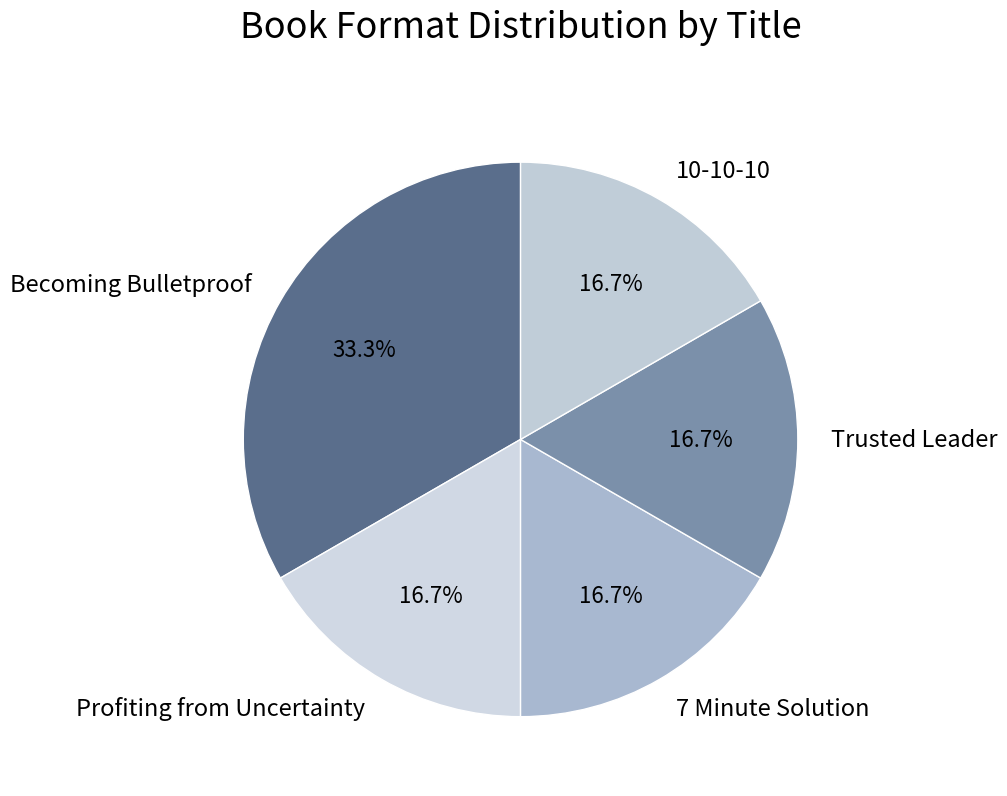

How many slices are in this pie chart?

5